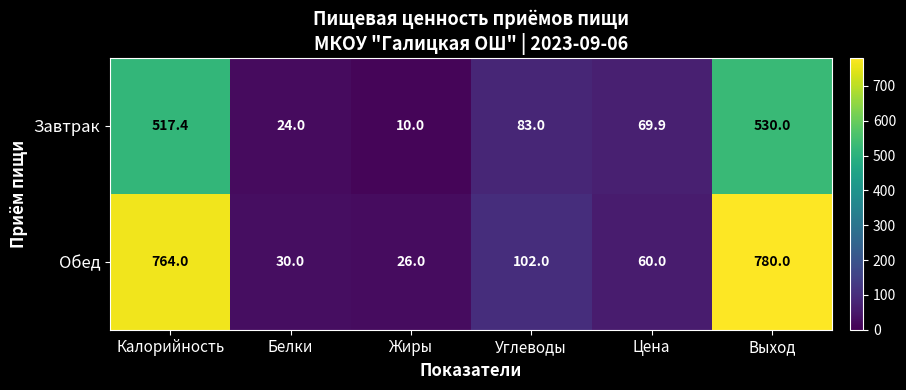

Rank the series by their maximum value, from lowest to highest.

Завтрак, Обед